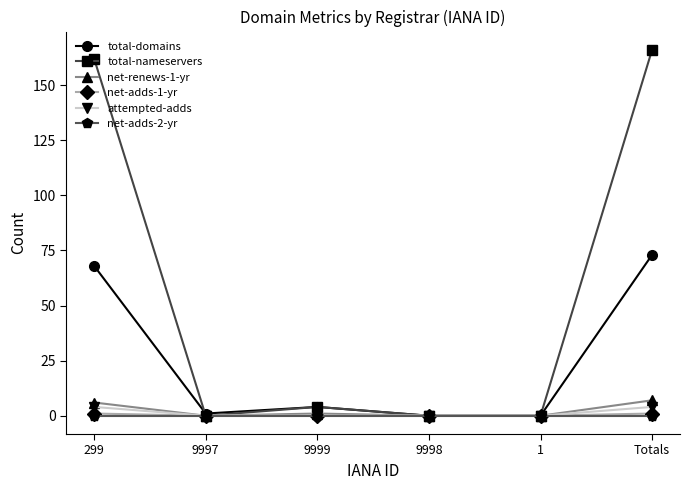

The value of net-adds-1-yr at 9999 is 0. True or false?

True